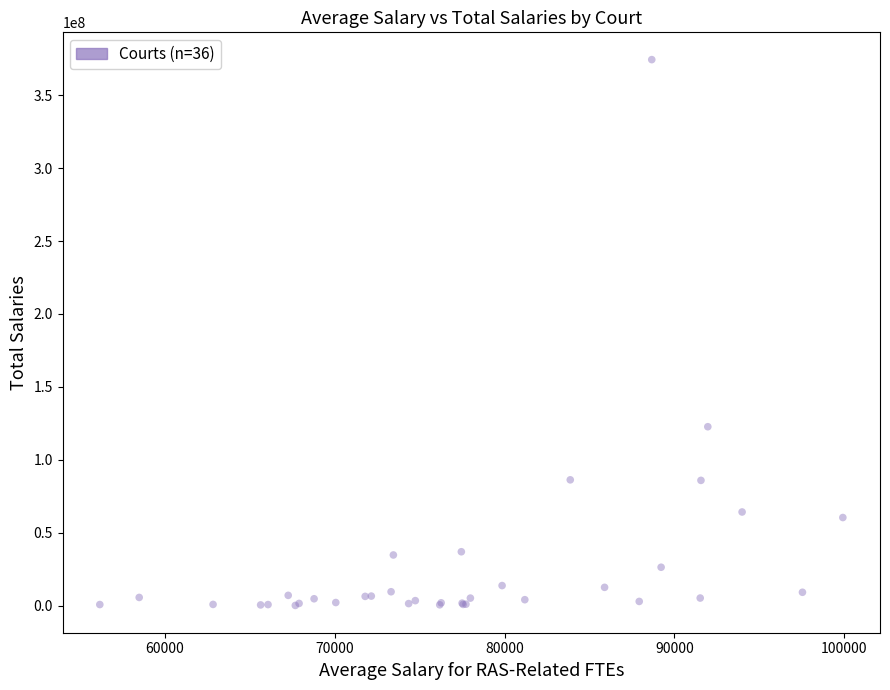

What Y value in the scatter plot is closest to 187274774?

122701167.0